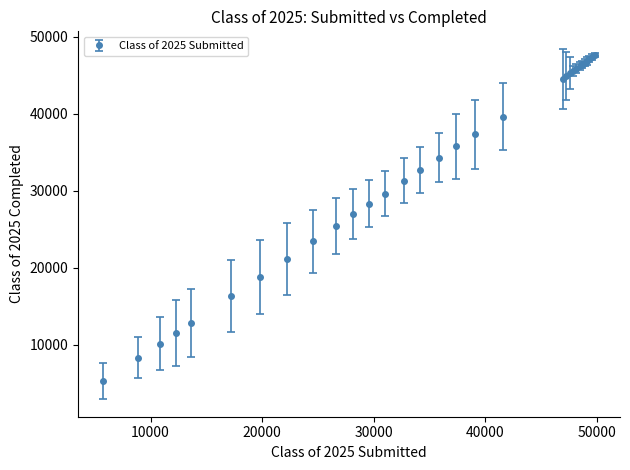

What is the value of the 10th point from the left?

25408